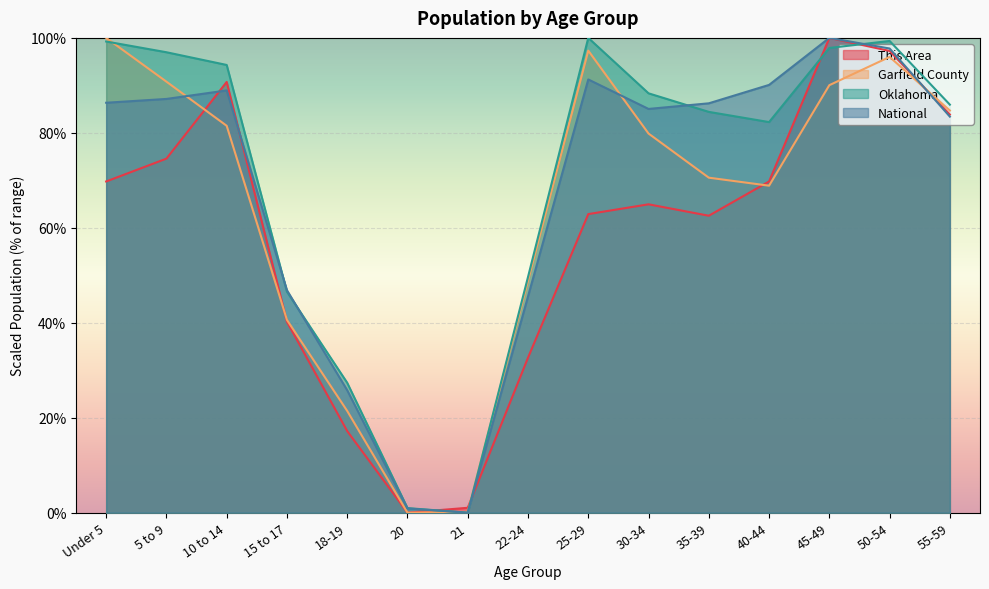

At which category is the sum across all series the highest?

50-54